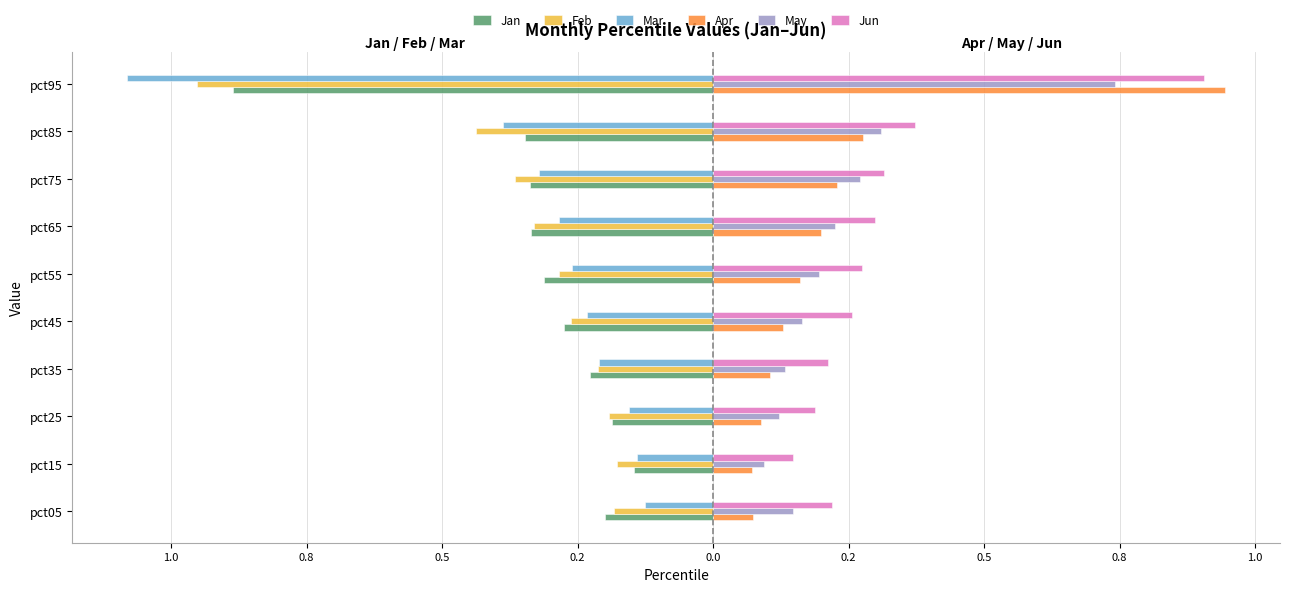

What are all the series names shown in the legend?

Jan, Feb, Mar, Apr, May, Jun